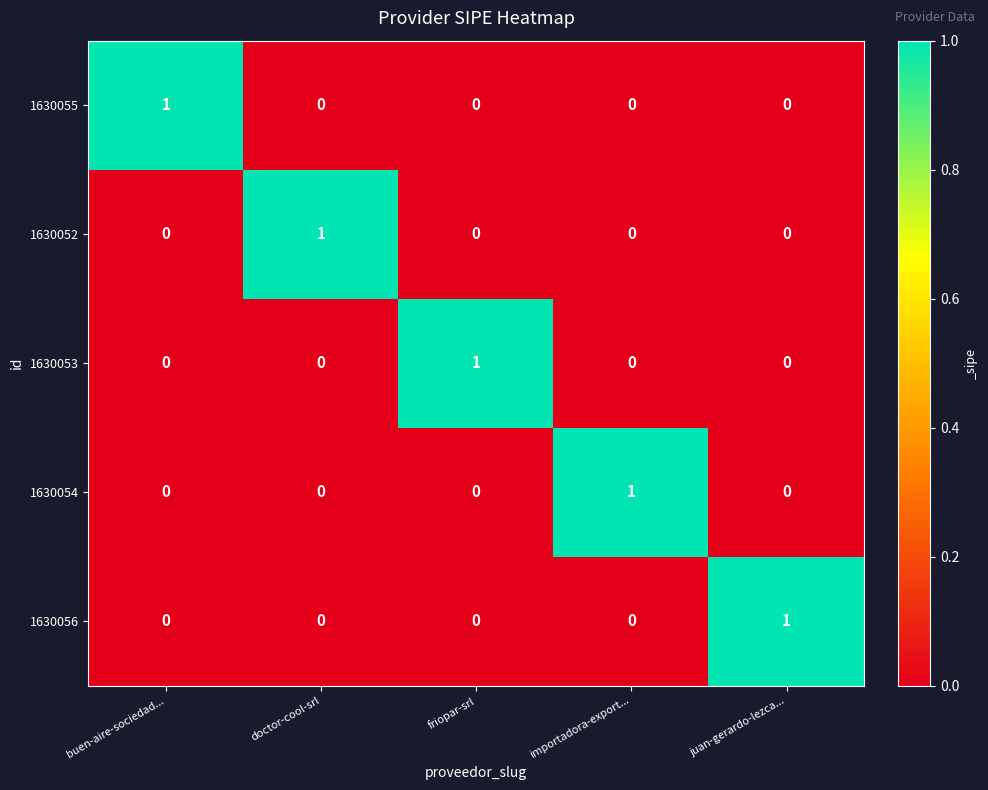

At how many categories does at least one series exceed 0?

5